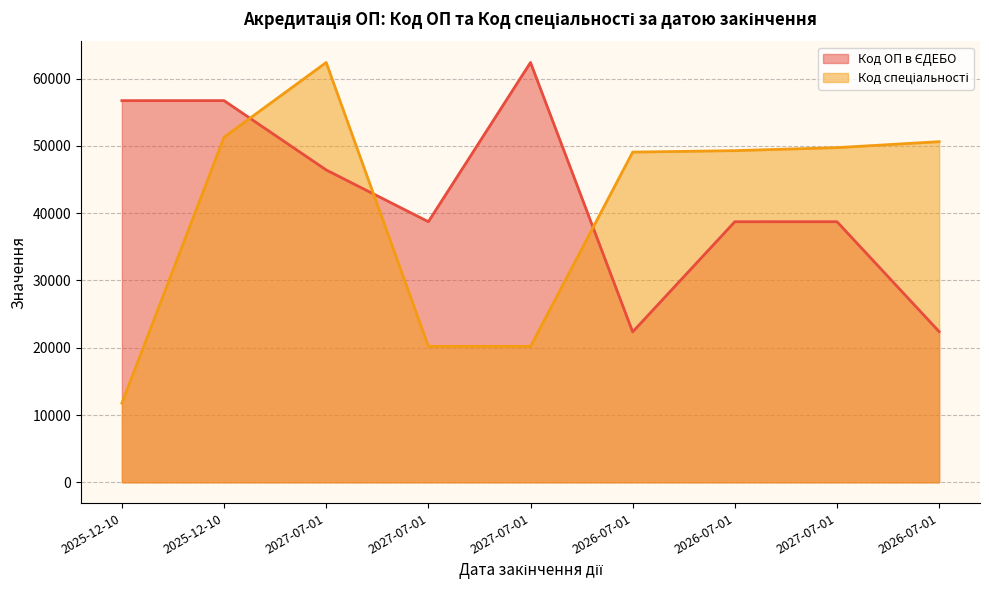

Where is the first local maximum for Код спеціальності?

2027-07-01